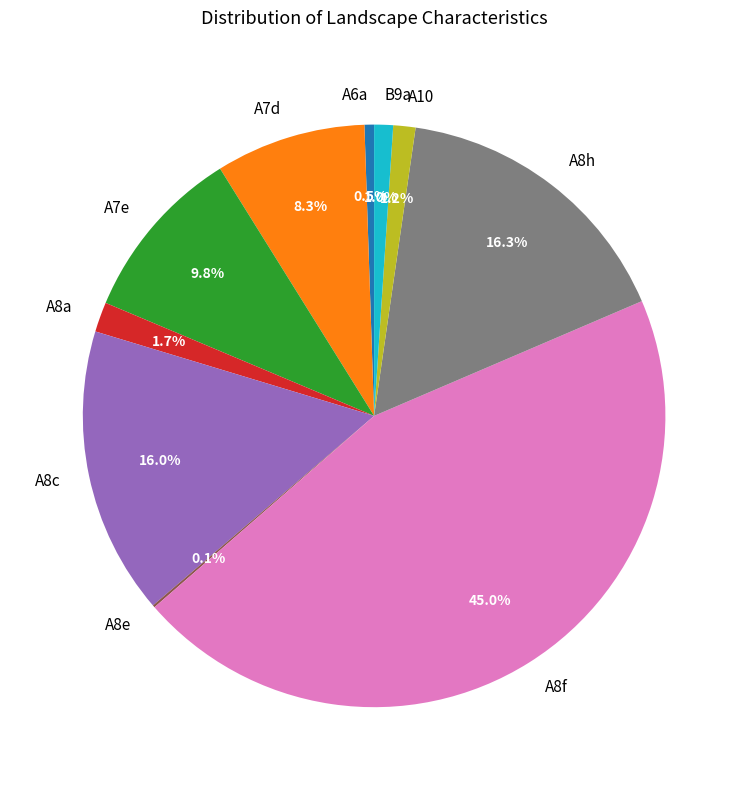

Which has a higher value, A7d or A8c?

A8c